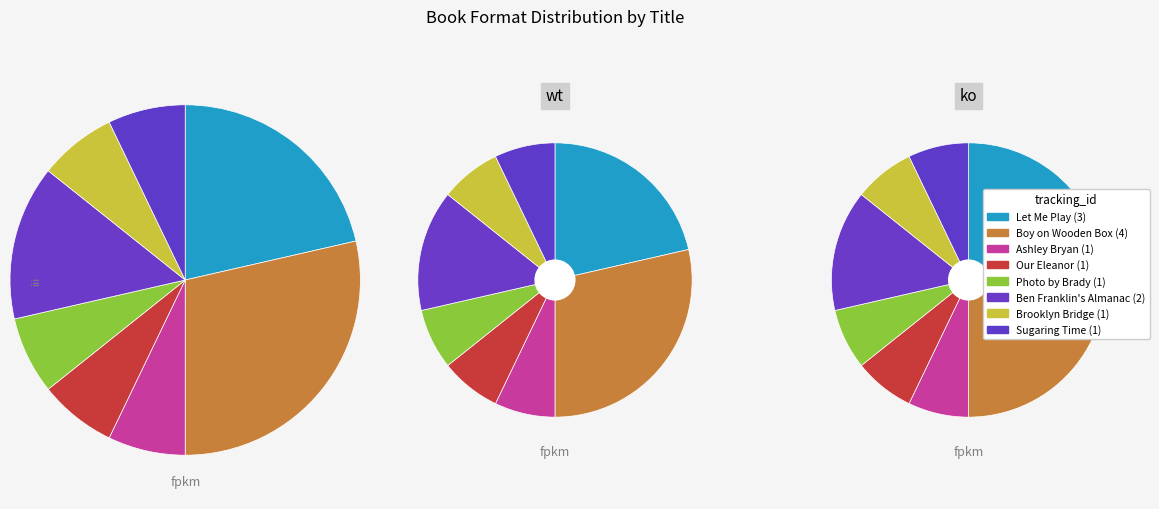

Is the sum of Ashley Bryan and Let Me Play greater than half?

No